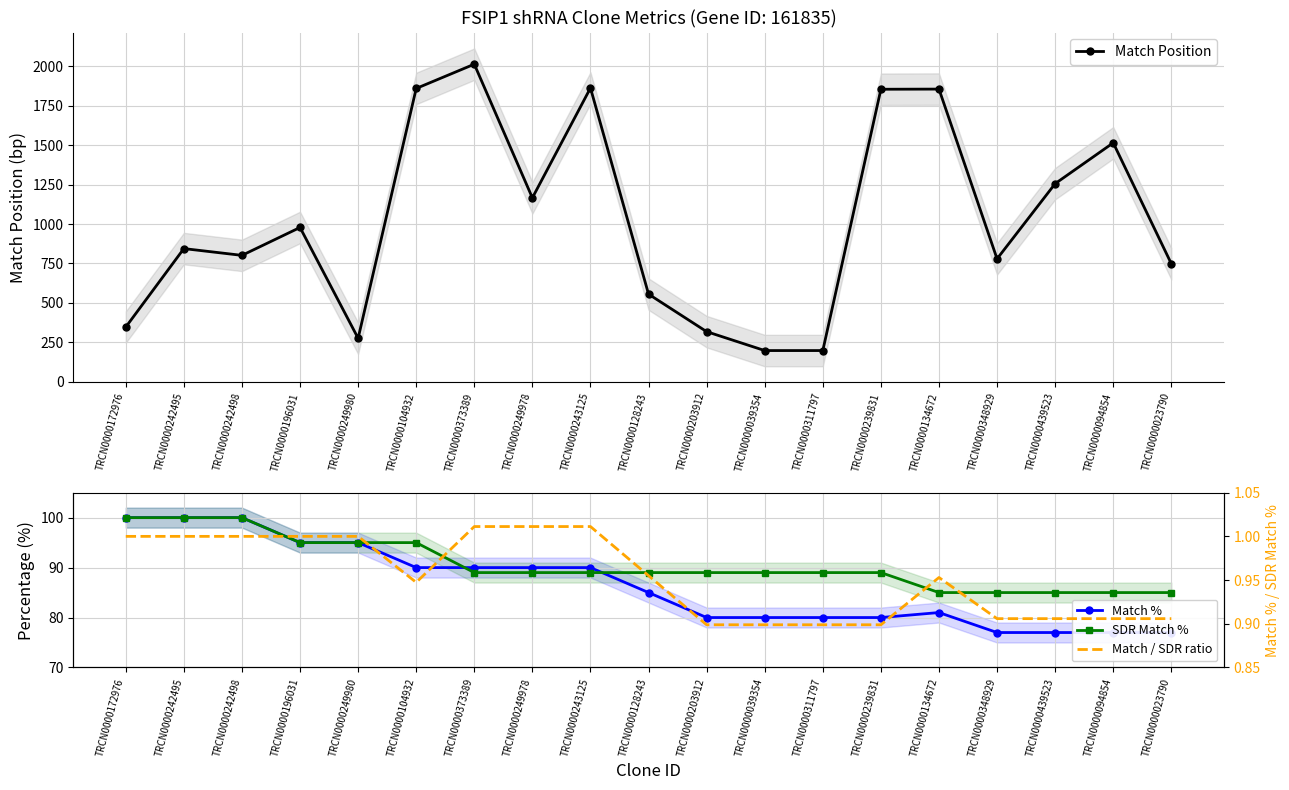

Count the number of categories in the chart.

19